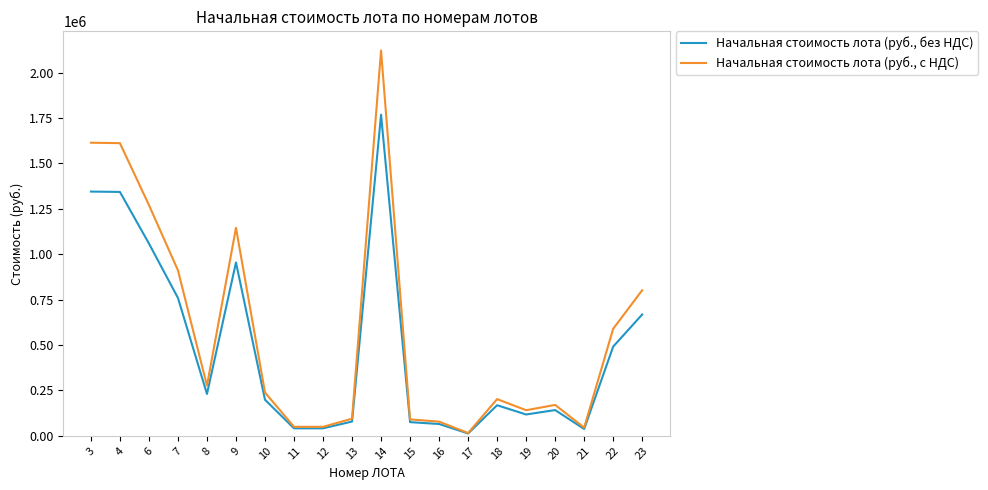

Which series has the largest total across all categories?

Начальная стоимость лота (руб., с НДС)